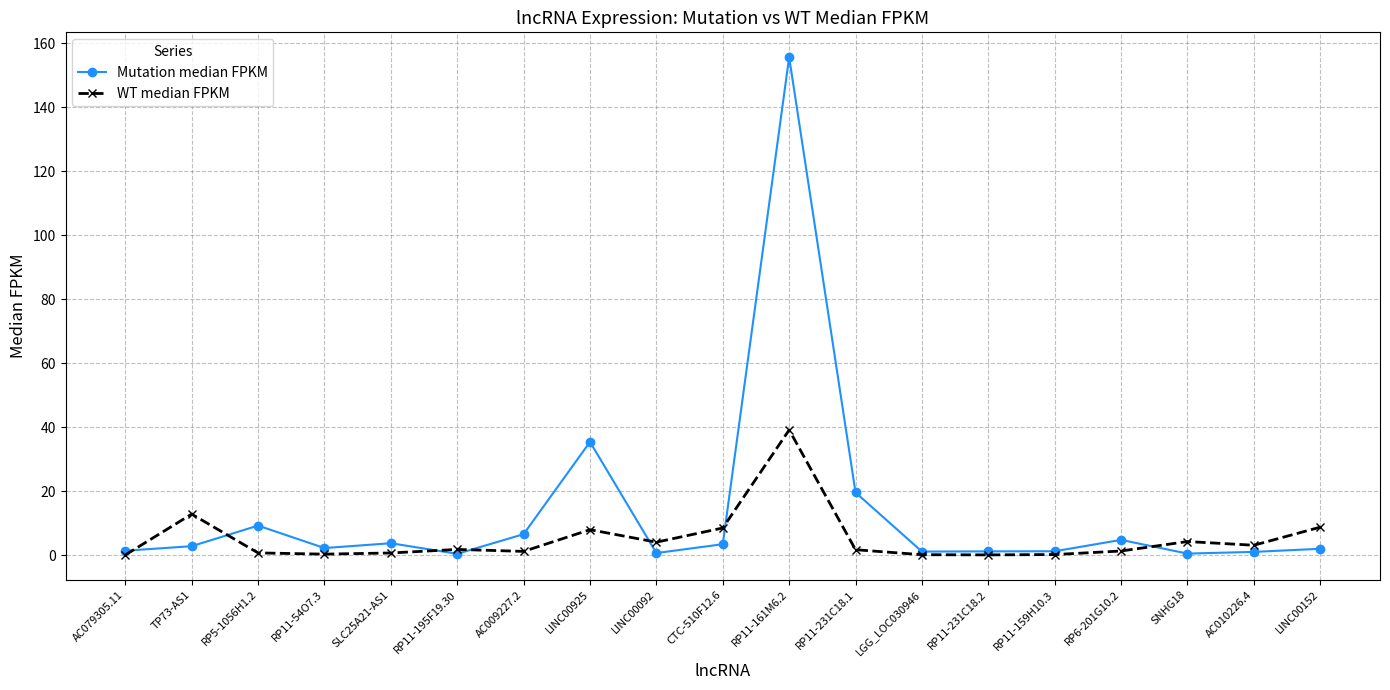

What is the value of the Mutation median FPKM point at the 18th from the left?

1.0